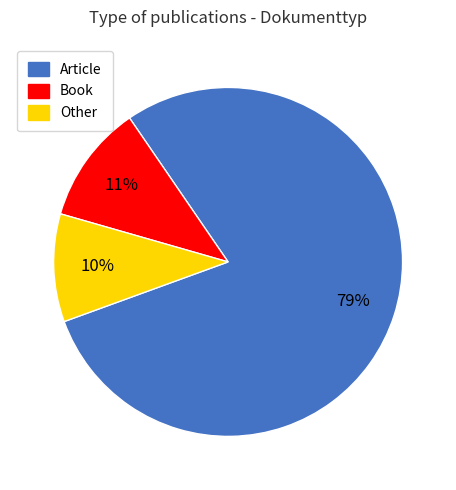

What is the largest slice in the pie chart?

Article